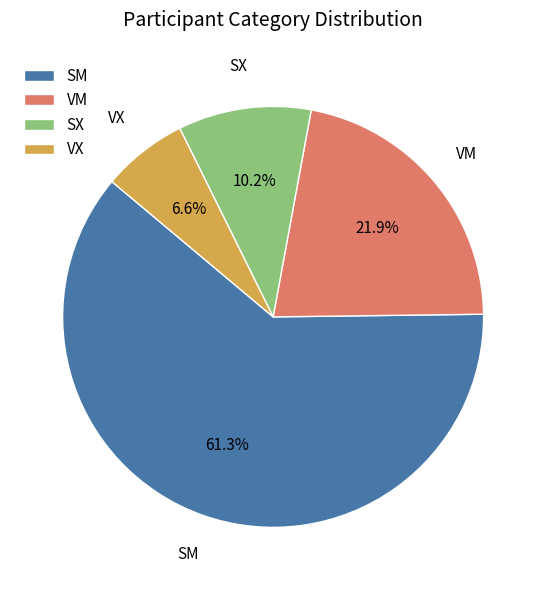

Rank the categories by value from lowest to highest.

VX, SX, VM, SM